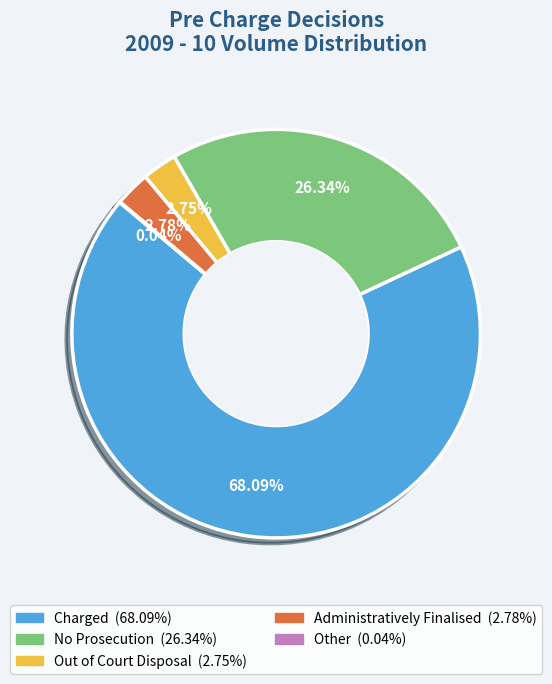

Combined, do No Prosecution and Out of Court Disposal account for over 50%?

No